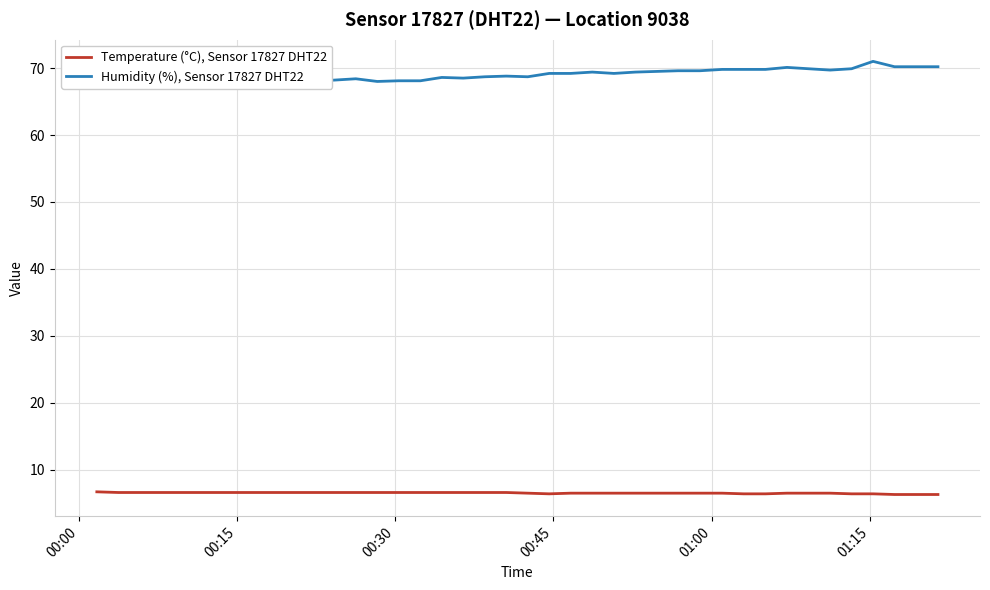

True or false: Temperature (°C), Sensor 17827 DHT22 has more than 2 interior local peaks.

False